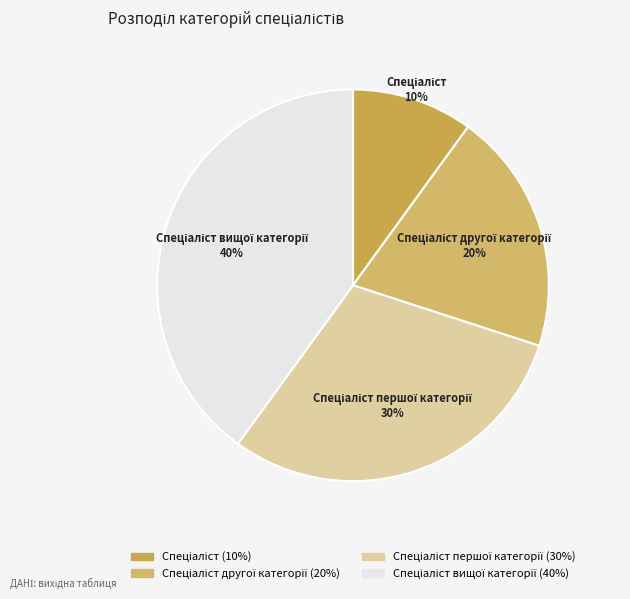

Is there a majority slice in this chart?

No